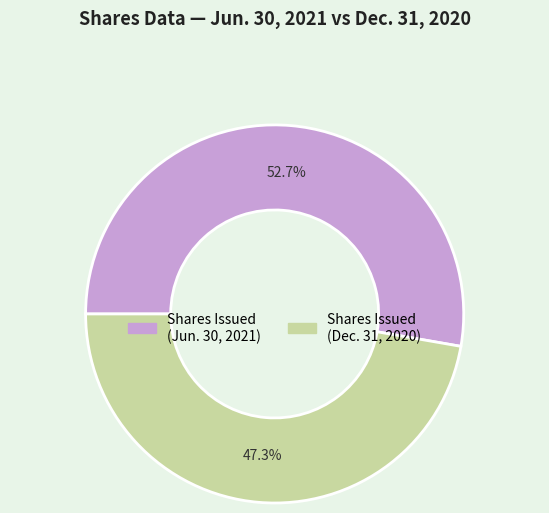

How many slices are in this pie chart?

2